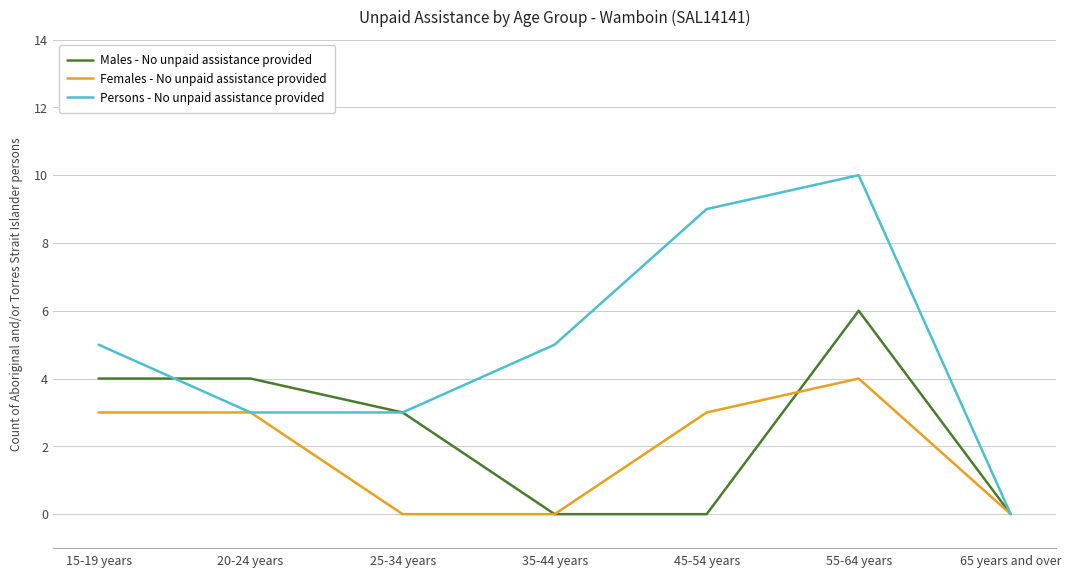

What is the highest value of the Females - No unpaid assistance provided series?

4